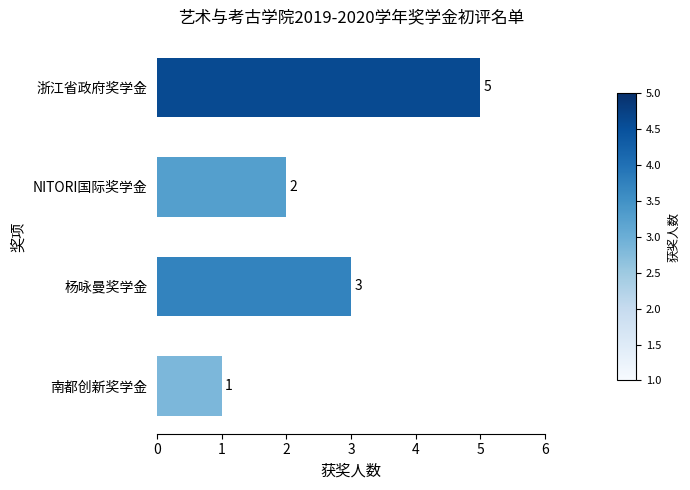

The value at 南都创新奖学金 is 0. True or false?

False